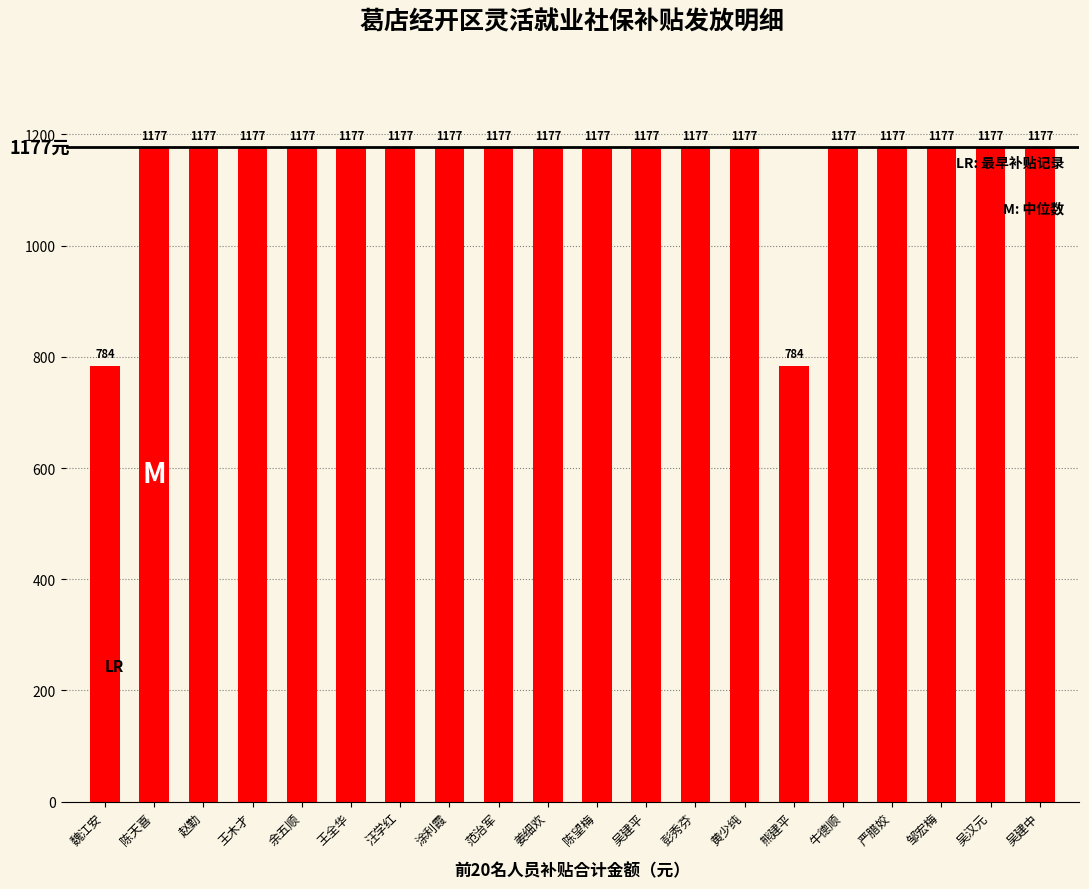

How many bars are there in total?

20